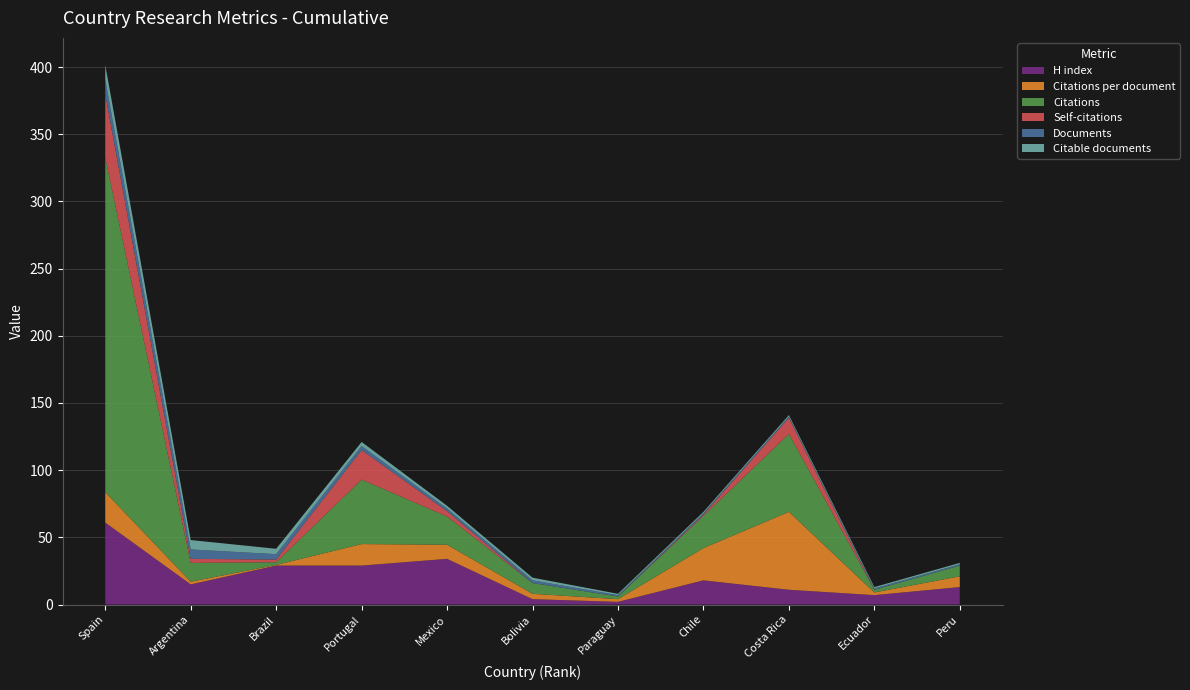

Reading right to left, what are all the values shown in this chart?

H index: Peru=13.0	Ecuador=7.0	Costa Rica=11.0	Chile=18.0	Paraguay=2.0	Bolivia=4.0	Mexico=34.0	Portugal=29.0	Brazil=29.0	Argentina=15.0	Spain=61.0
Citations per document: Peru=8.0	Ecuador=2.0	Costa Rica=58.0	Chile=24.0	Paraguay=2.0	Bolivia=4.0	Mexico=10.5	Portugal=16.0	Brazil=0.5	Argentina=2.0	Spain=22.6
Citations: Peru=8.0	Ecuador=2.0	Costa Rica=58.0	Chile=24.0	Paraguay=2.0	Bolivia=8.0	Mexico=21.0	Portugal=48.0	Brazil=2.0	Argentina=14.0	Spain=249.0
Self-citations: Peru=0.0	Ecuador=0.0	Costa Rica=12.0	Chile=1.0	Paraguay=0.0	Bolivia=0.0	Mexico=4.0	Portugal=22.0	Brazil=2.0	Argentina=3.0	Spain=47.0
Documents: Peru=1.0	Ecuador=1.0	Costa Rica=1.0	Chile=1.0	Paraguay=1.0	Bolivia=2.0	Mexico=2.0	Portugal=3.0	Brazil=4.0	Argentina=7.0	Spain=11.0
Citable documents: Peru=1.0	Ecuador=1.0	Costa Rica=1.0	Chile=1.0	Paraguay=1.0	Bolivia=2.0	Mexico=2.0	Portugal=3.0	Brazil=4.0	Argentina=7.0	Spain=11.0